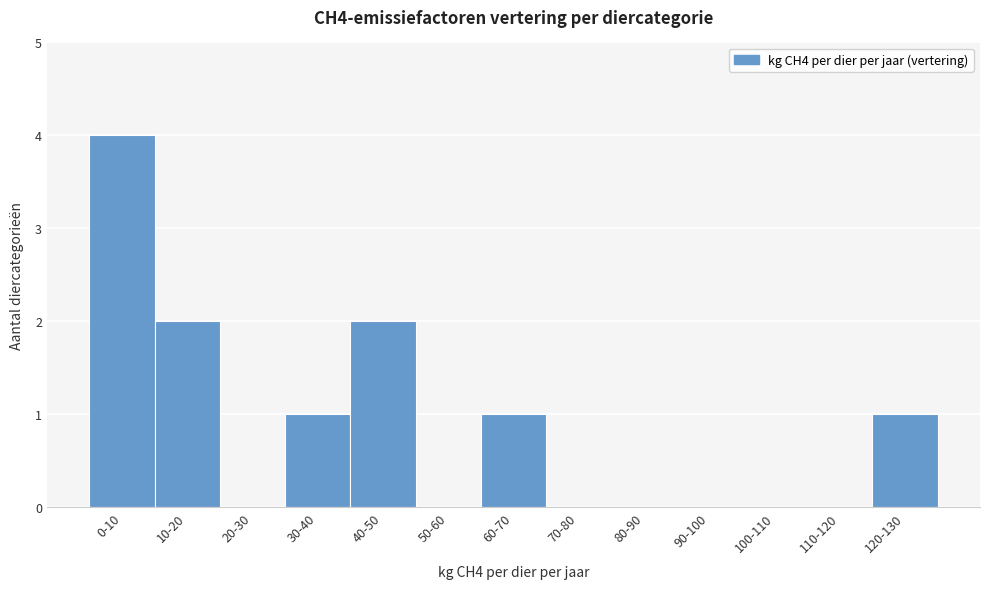

Reading right to left, transcribe all the data shown in this chart.

120-130=1	110-120=0	100-110=0	90-100=0	80-90=0	70-80=0	60-70=1	50-60=0	40-50=2	30-40=1	20-30=0	10-20=2	0-10=4